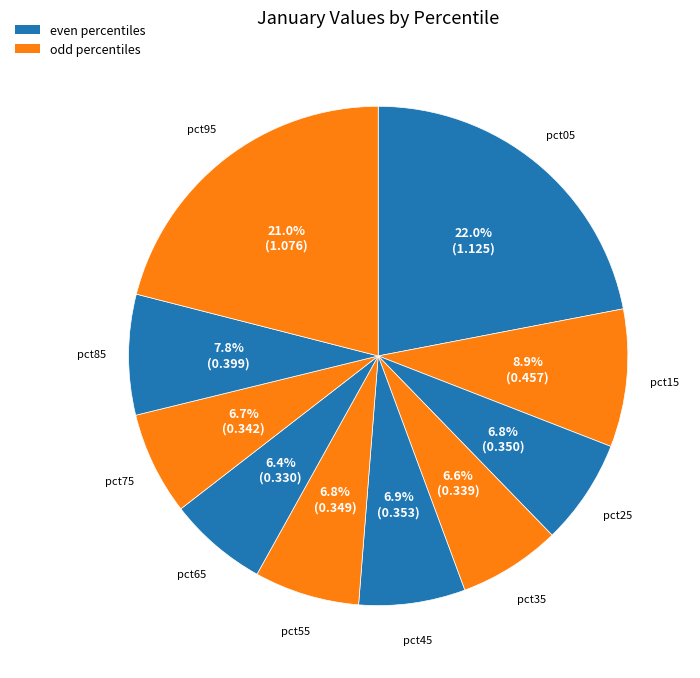

Rank the categories by value from highest to lowest.

pct05, pct95, pct15, pct85, pct45, pct25, pct55, pct75, pct35, pct65